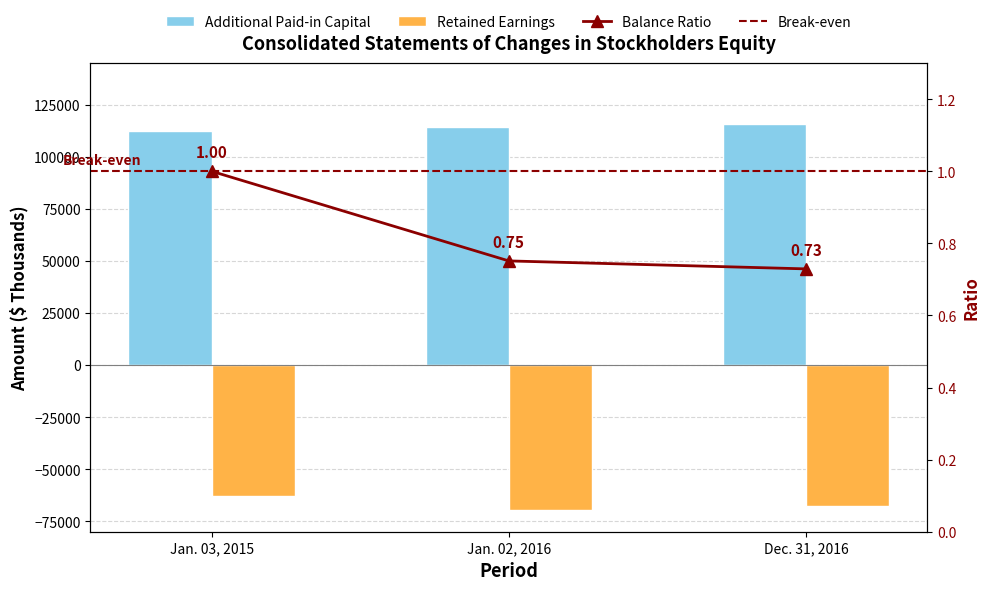

What is the difference between the maximum and minimum values in the Retained Earnings series?

6713